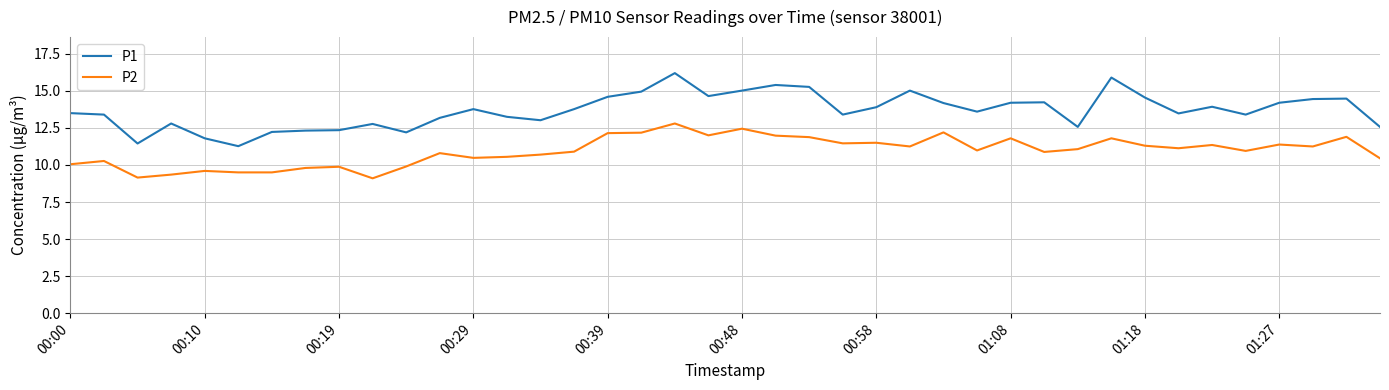

Rank the series by their average value, from lowest to highest.

P2, P1